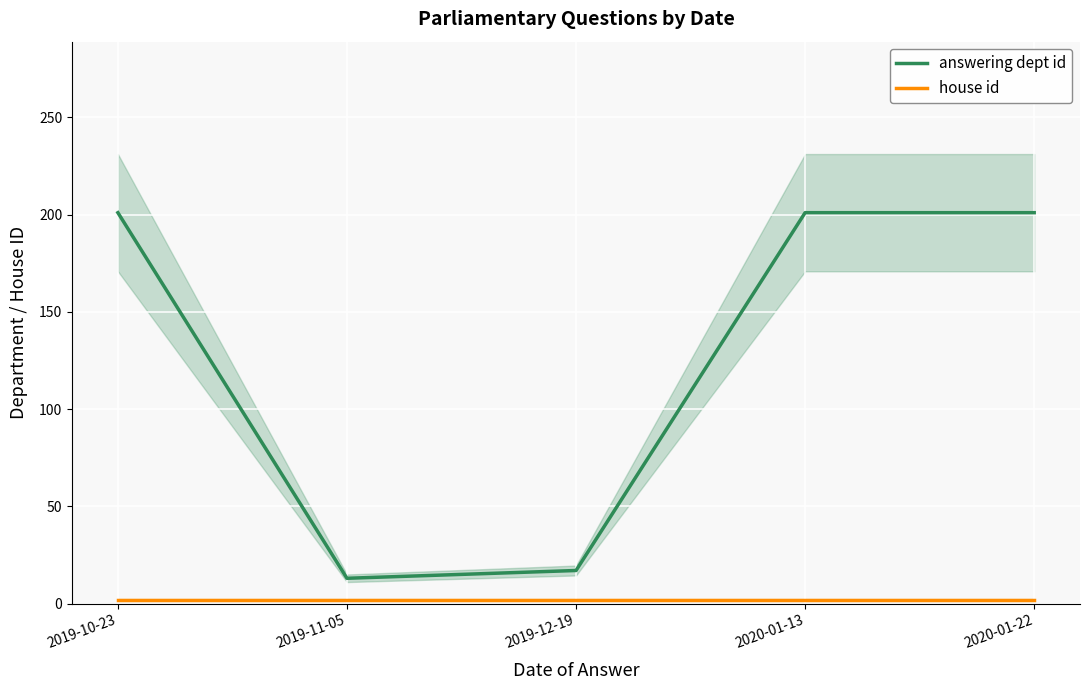

How many distinct data groups are displayed?

2